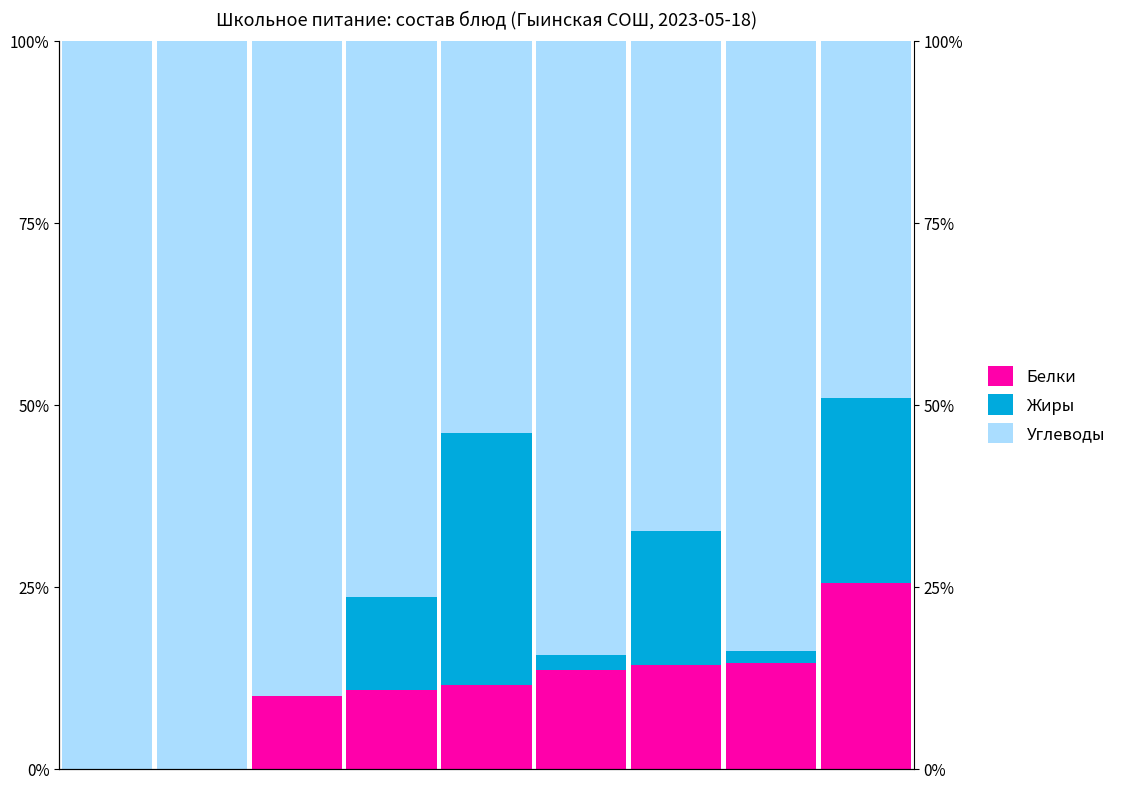

What is the spread (max minus min) of values at 0?

100.0